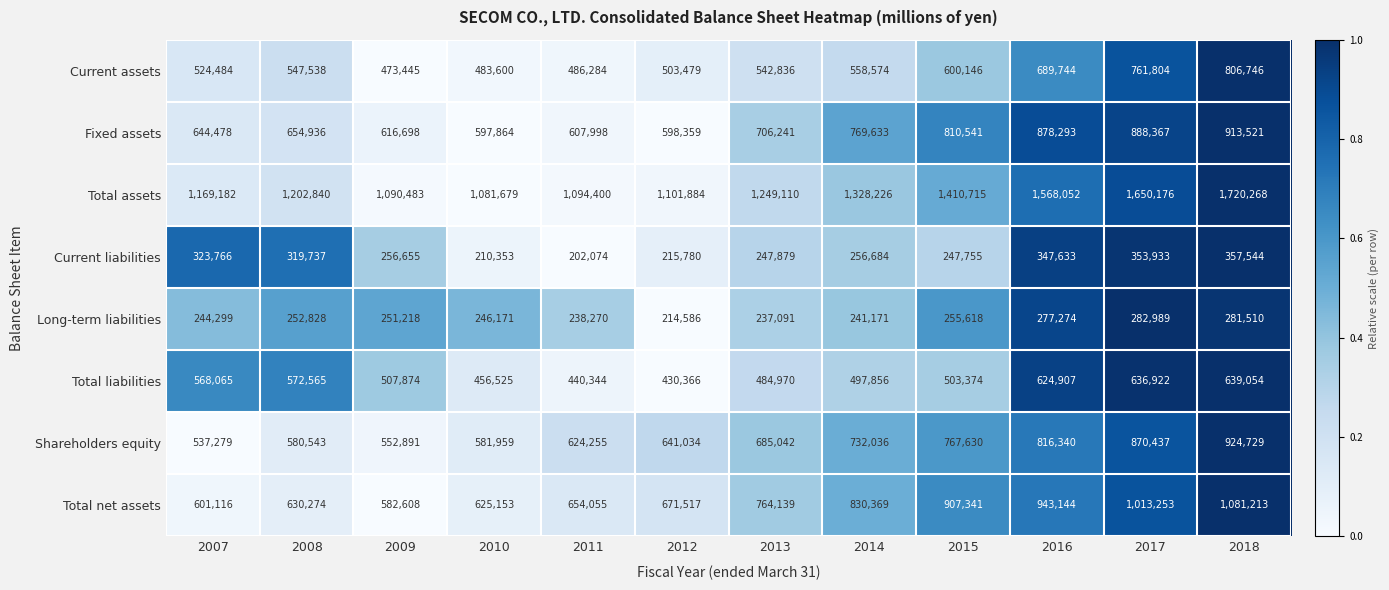

Which series has the largest total across all categories?

Total assets